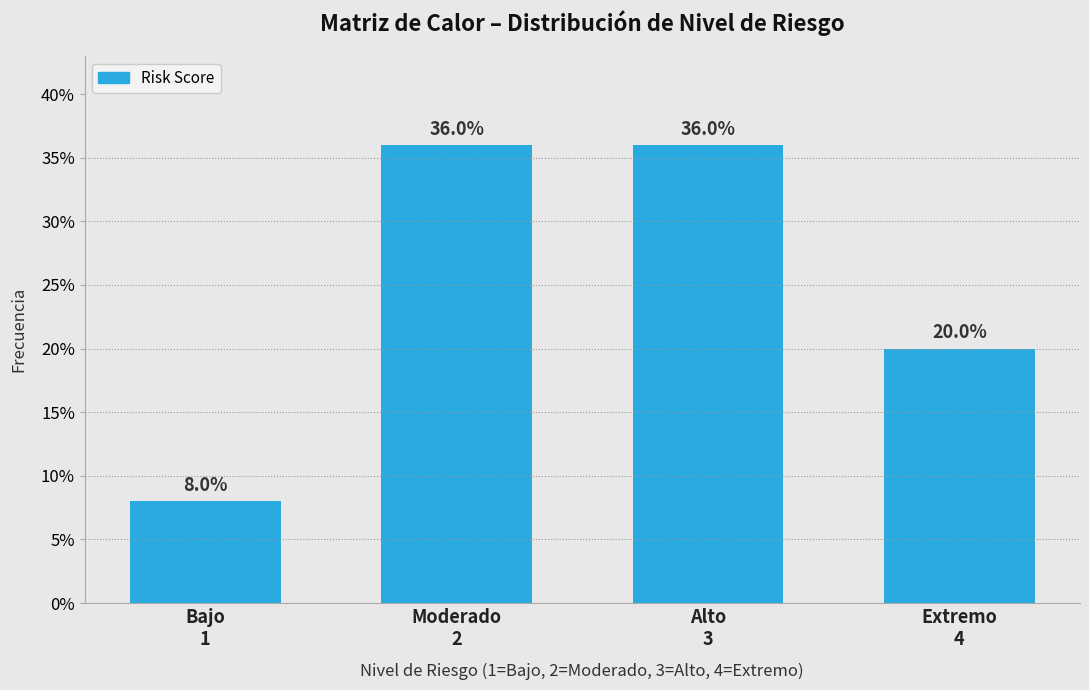

Reading left to right, transcribe all the data shown in this chart.

8	36	36	20